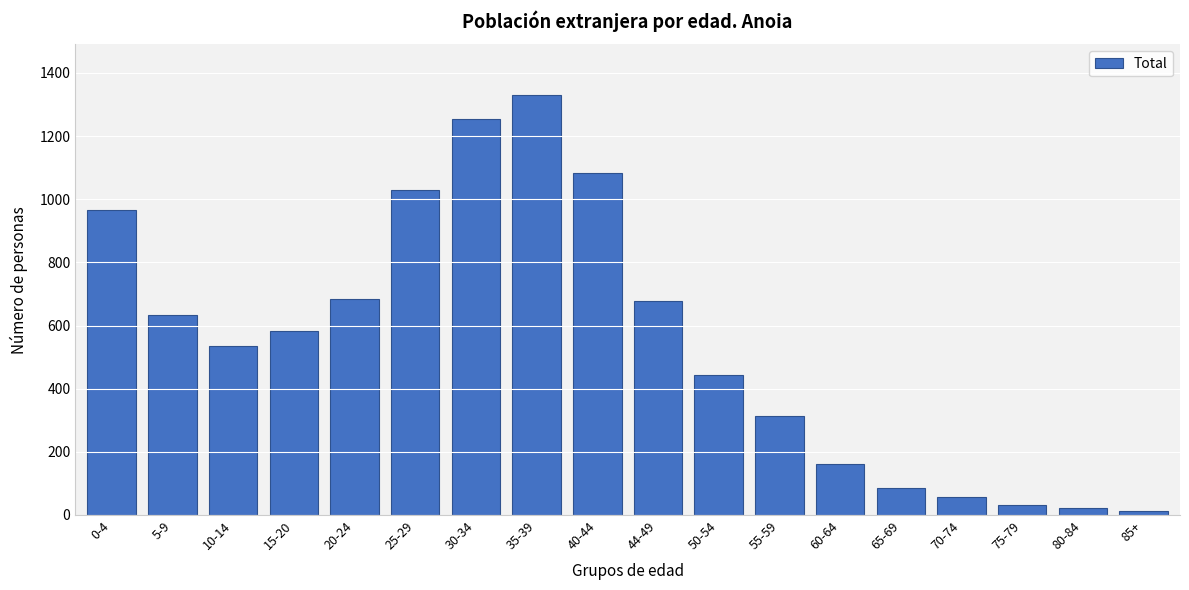

Reading right to left, transcribe all the data shown in this chart.

85+=14	80-84=23	75-79=32	70-74=57	65-69=84	60-64=161	55-59=314	50-54=442	44-49=678	40-44=1083	35-39=1331	30-34=1255	25-29=1029	20-24=684	15-20=582	10-14=534	5-9=632	0-4=967